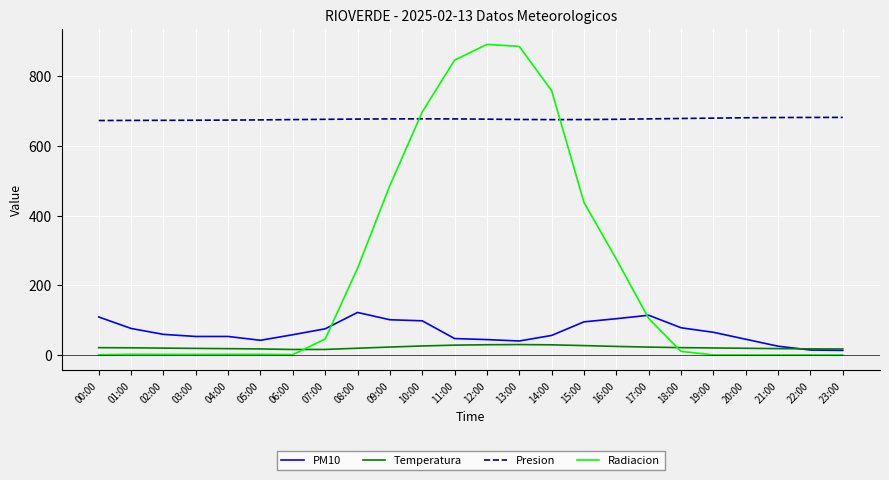

True or false: Temperatura and Presion cross at least once.

False